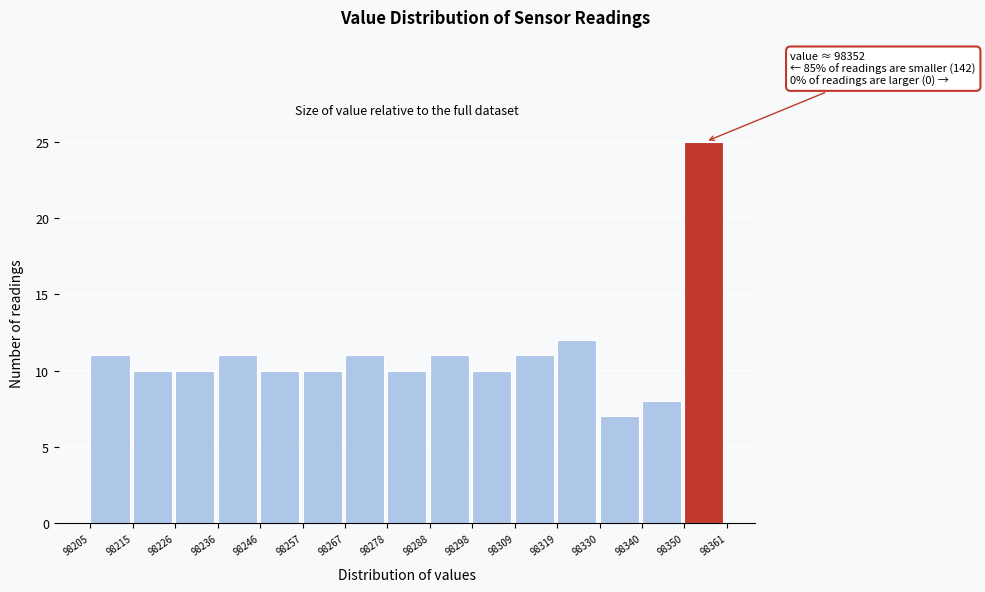

Which range on the x-axis has the tallest bar?

98350 to 98361